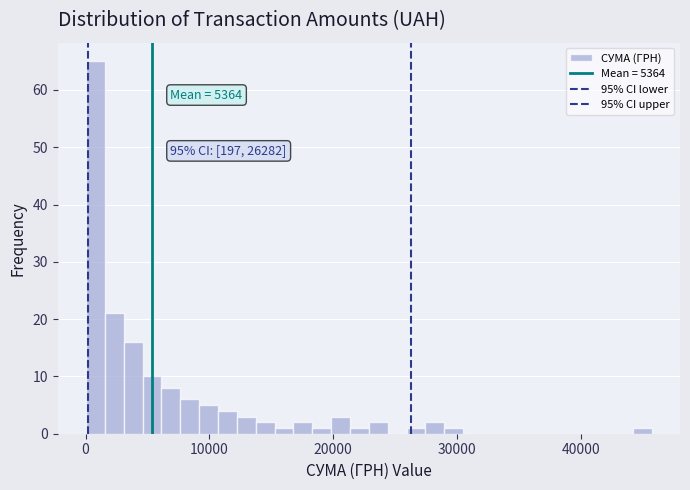

Read against the x-axis, roughly where is the centre of the tallest bar?

1000